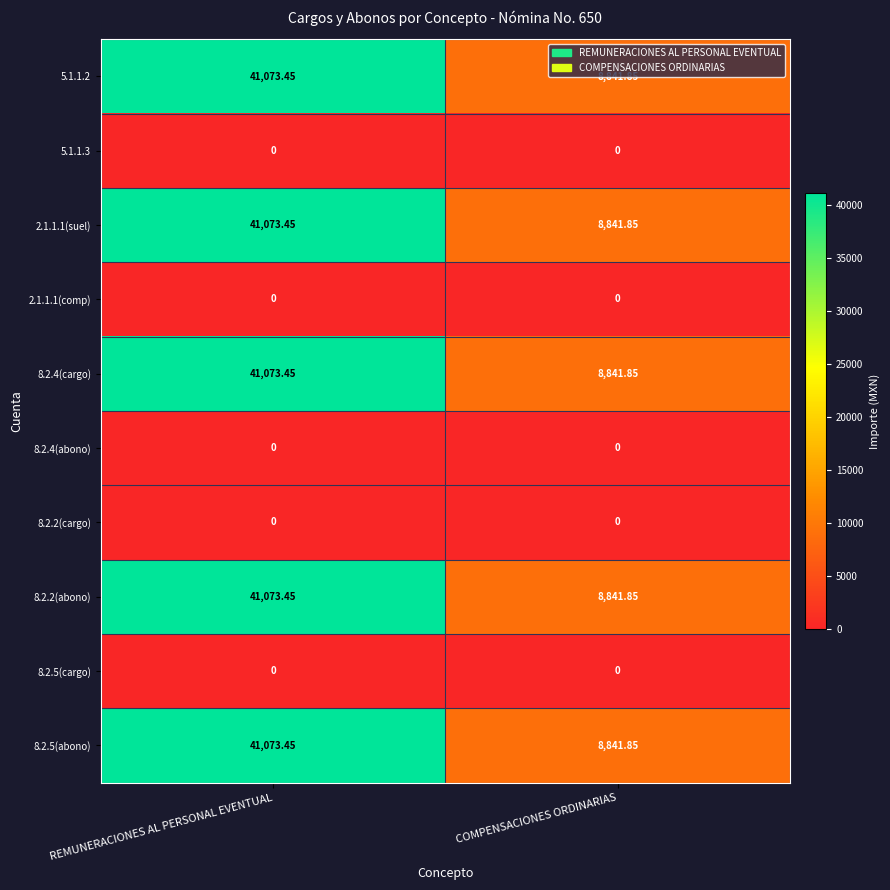

At which category is the sum across all series the highest?

REMUNERACIONES AL PERSONAL EVENTUAL